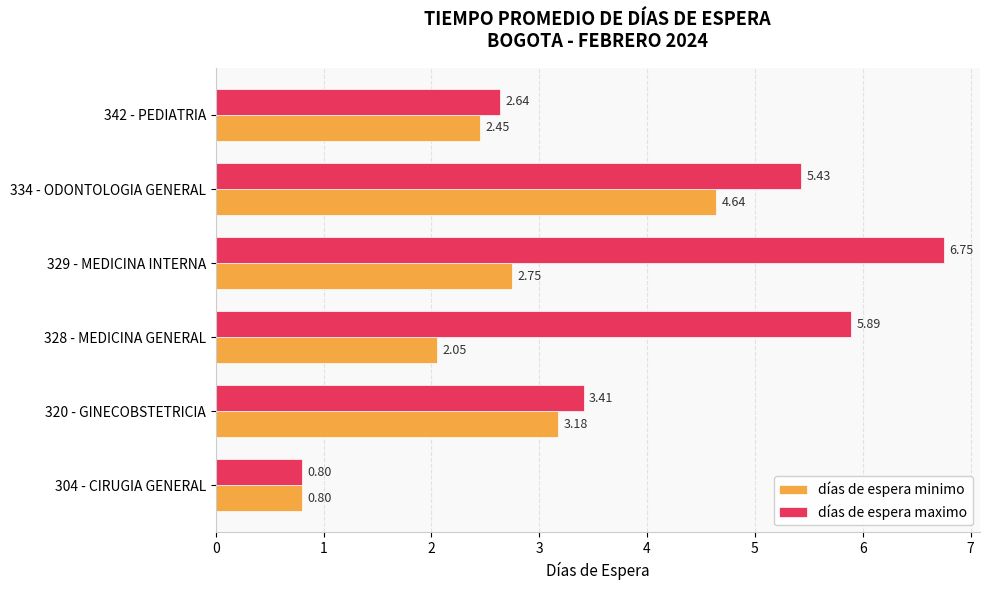

What is the difference between the second highest and minimum values in the días de espera maximo series?

5.1